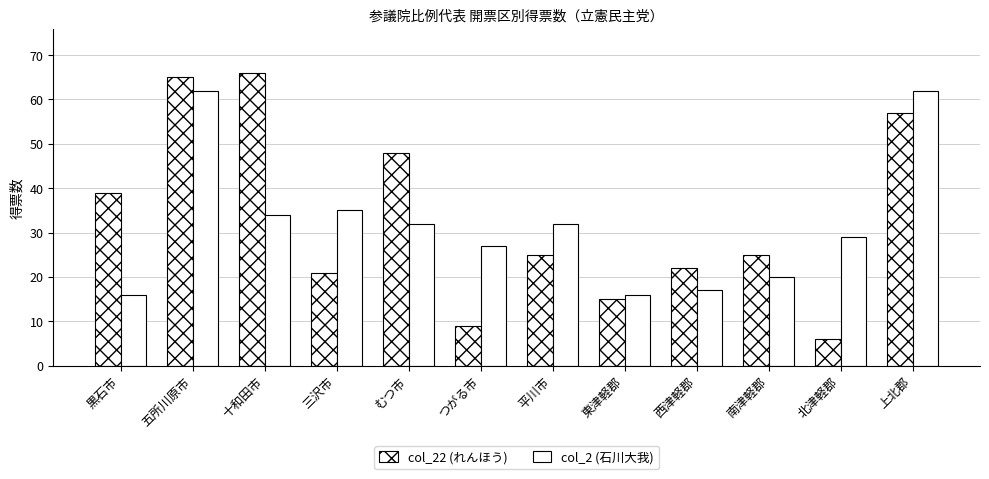

The value of col_22 (れんほう) at 東津軽郡 is 24. True or false?

False